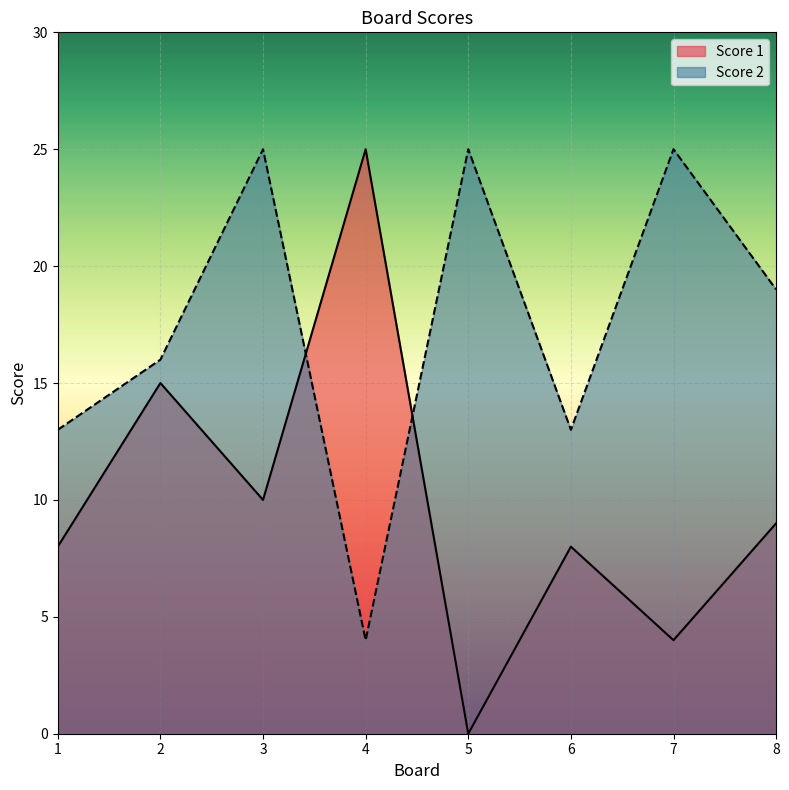

How many lines are shown in the chart?

2